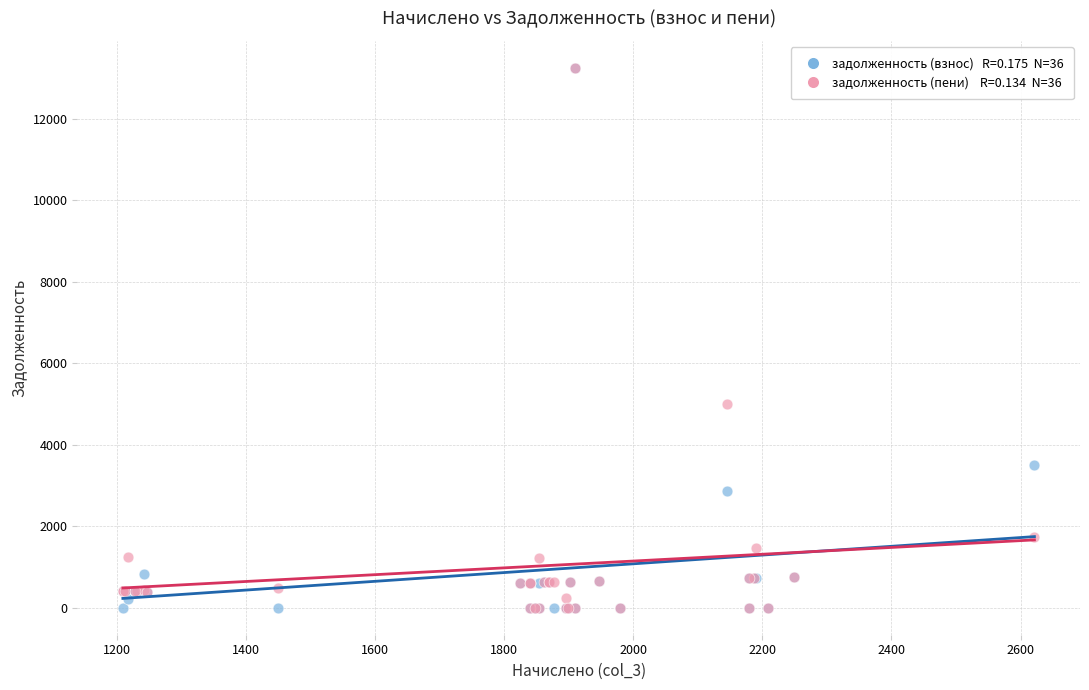

Across all series, what Y value is closest to 6625?

5004.1